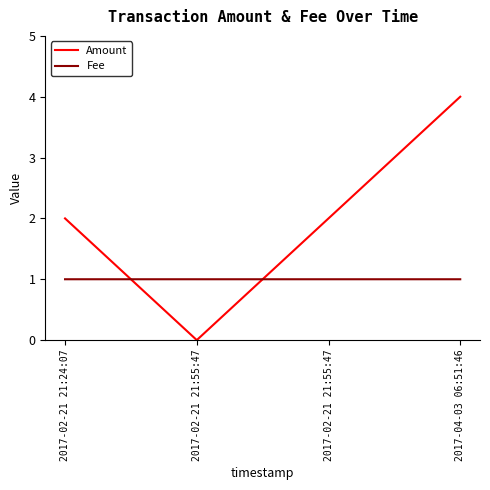

The Amount series shows 2.0 at 2017-02-21 21:24:07. True or false?

True